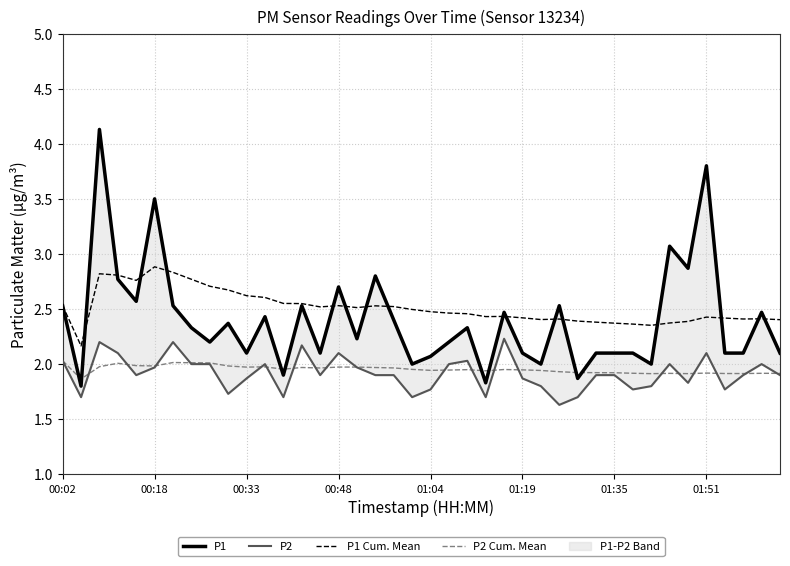

How many interior local valleys does the P2 Cum. Mean series have?

10